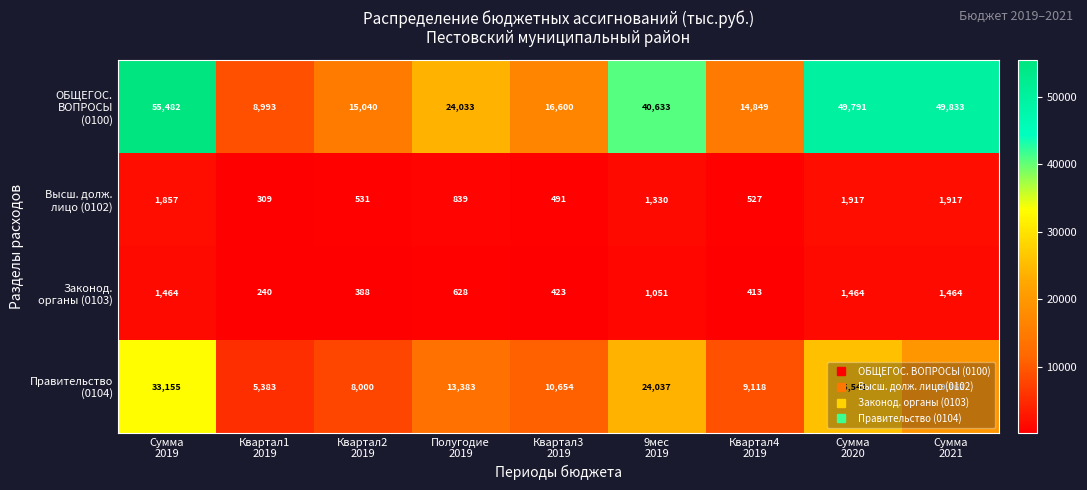

At how many categories does at least one series exceed 21671?

5